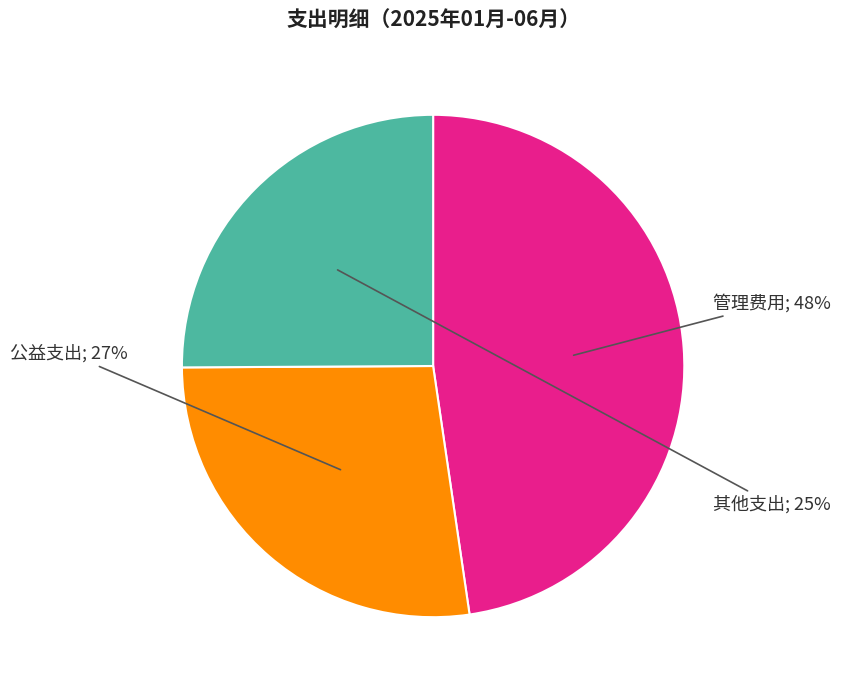

To the nearest percent, what is the difference between the largest and smallest slice percentages?

23%